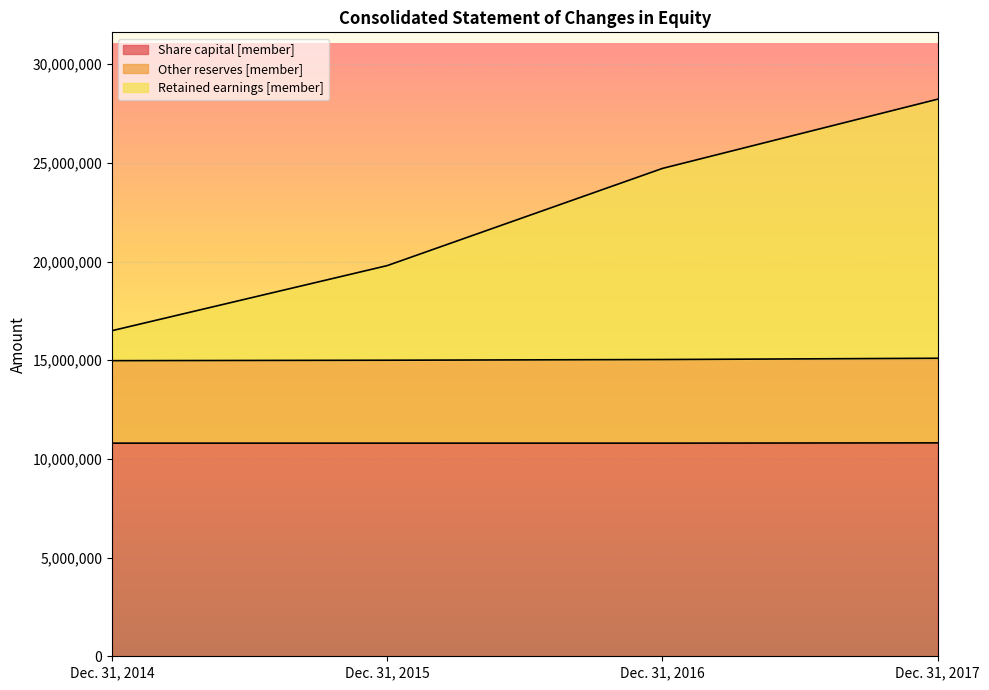

How many data points does each series have?

4